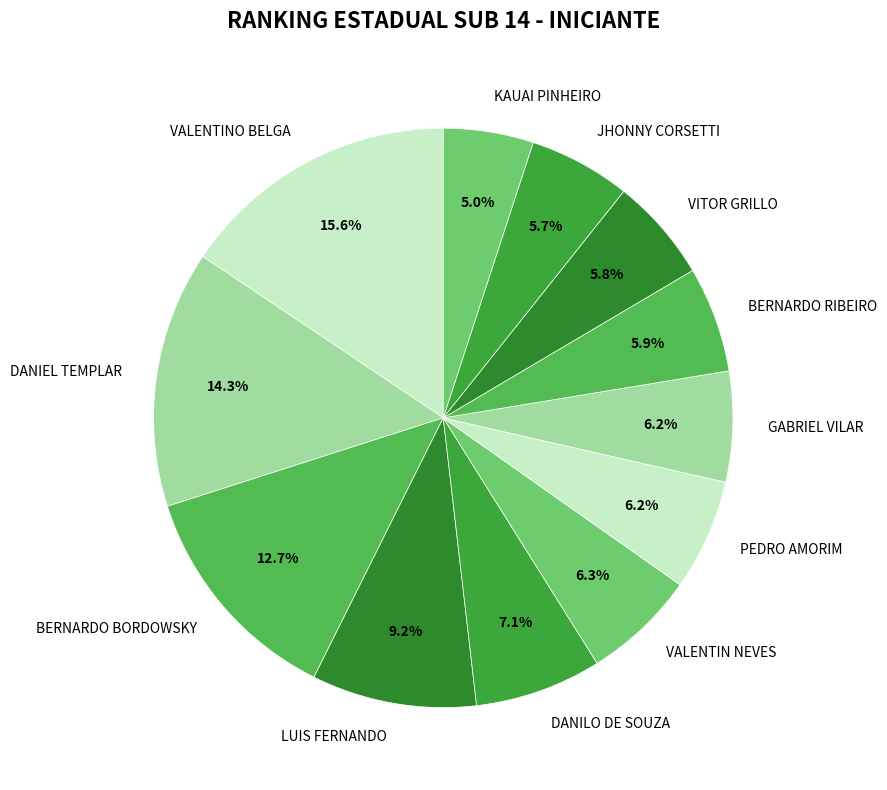

Is DANIEL TEMPLAR the majority of the pie?

No